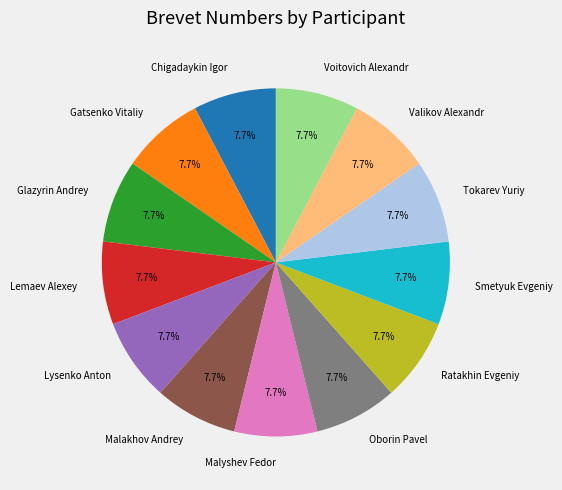

What is the ratio of the value at Ratakhin Evgeniy to the value at Tokarev Yuriy?

1.0